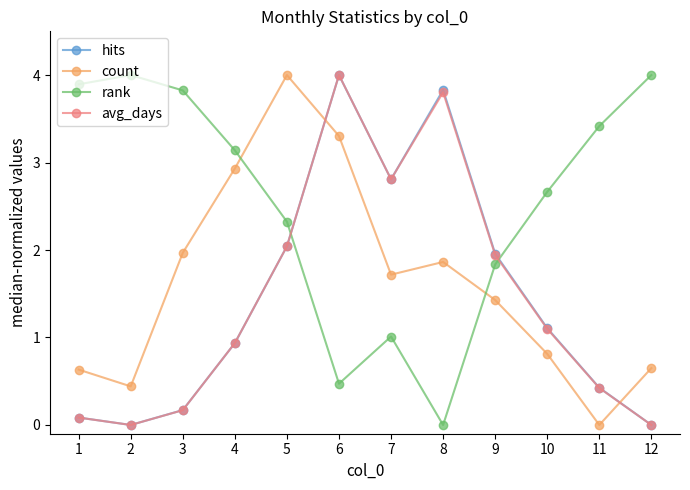

How many data points does each series have?

12